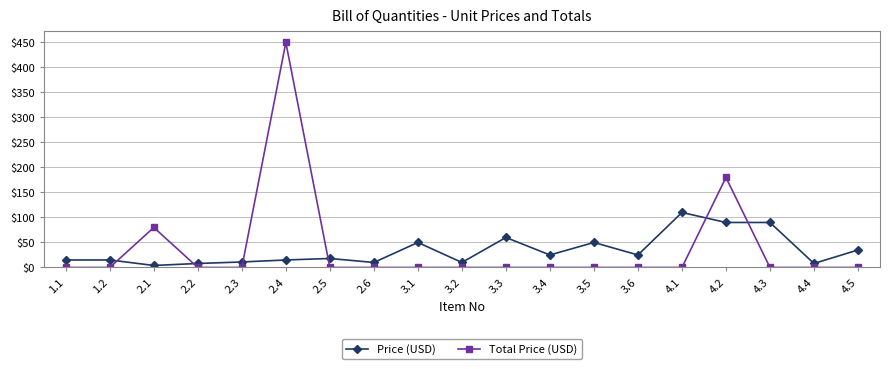

What is the sum of the Price (USD) values at 4.4 and 1.2?

23